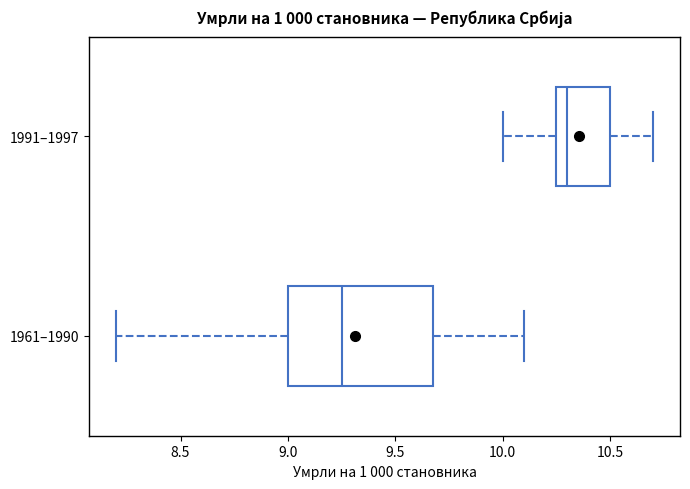

Which box has the furthest to the right median line?

1991–1997